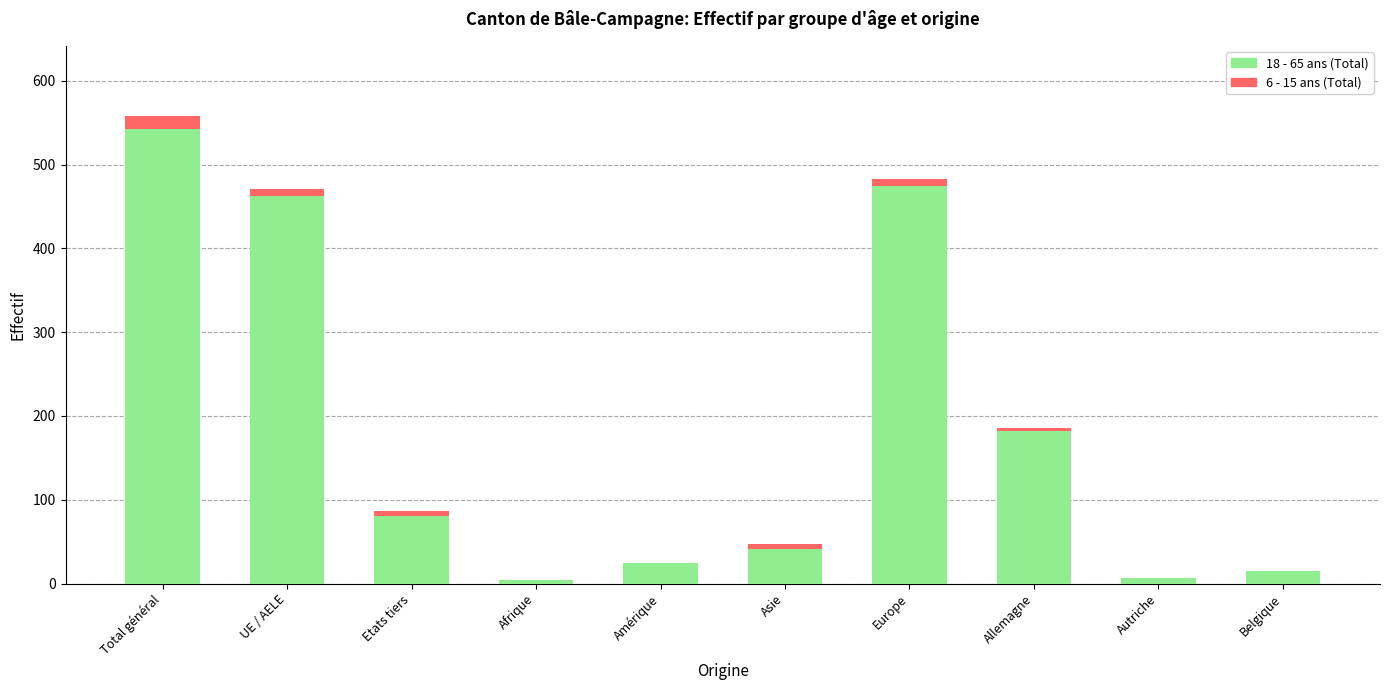

Where does the 18 - 65 ans (Total) series first go above 81?

Total général